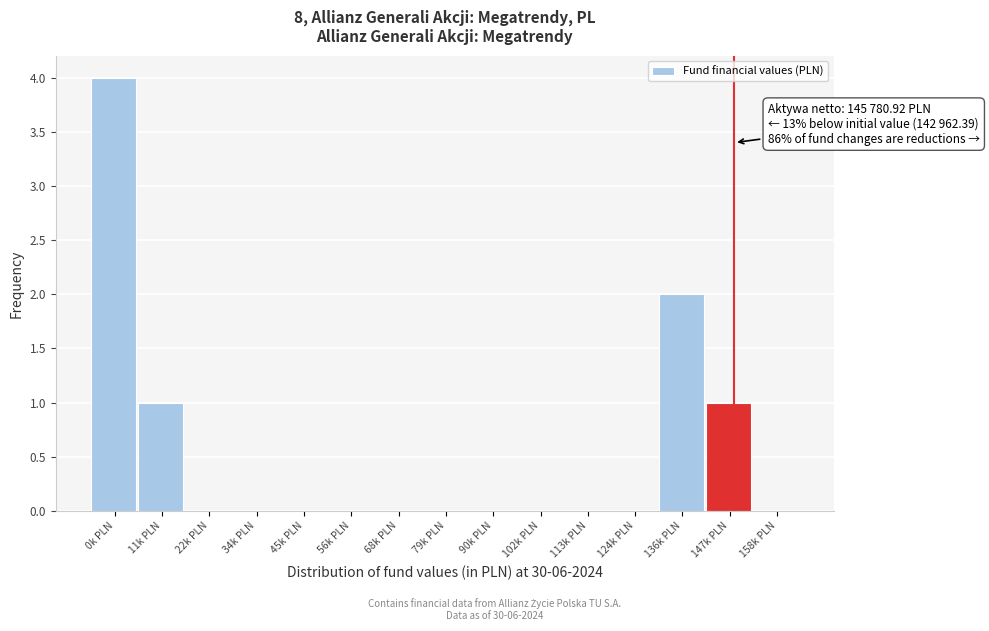

Reading right to left, list all the values displayed in this chart.

158k PLN=0	147k PLN=1	136k PLN=2	124k PLN=0	113k PLN=0	102k PLN=0	90k PLN=0	79k PLN=0	68k PLN=0	56k PLN=0	45k PLN=0	34k PLN=0	22k PLN=0	11k PLN=1	0k PLN=4